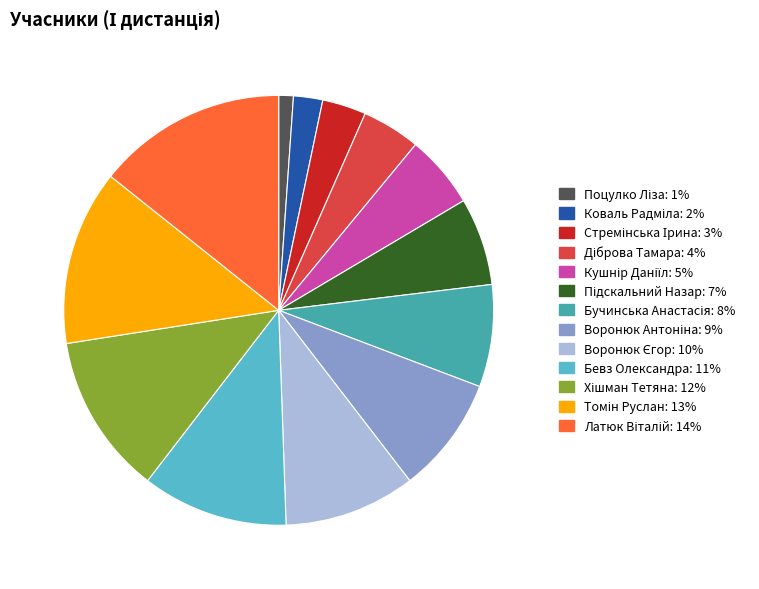

True or false: Бевз Олександра accounts for 11% of the total.

True